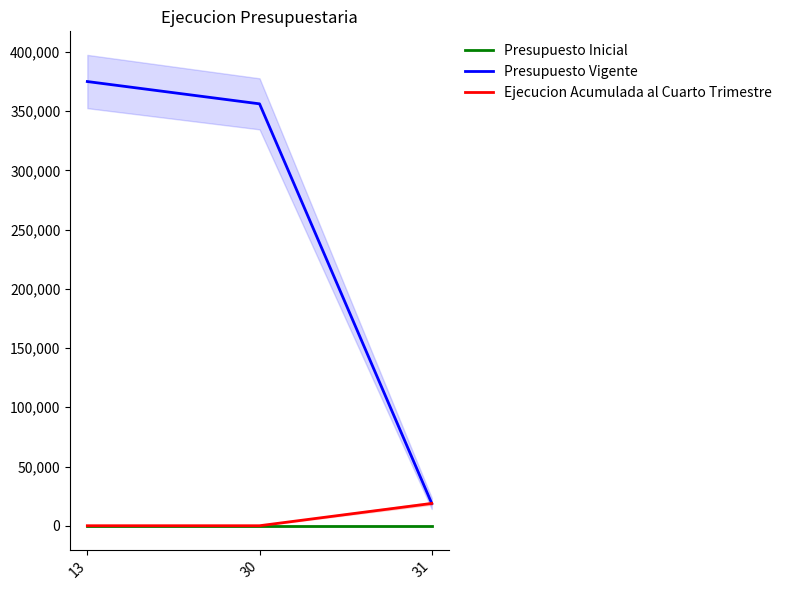

At which label does Presupuesto Inicial reach its minimum?

13